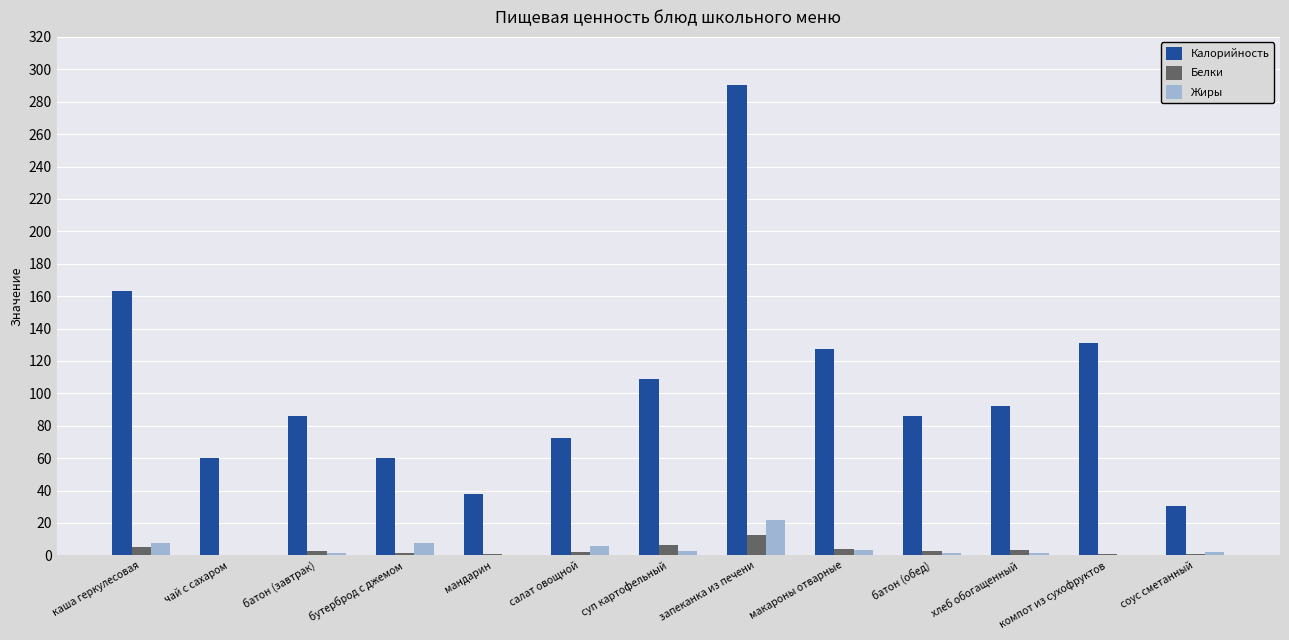

At which category is the sum across all series the highest?

запеканка из печени